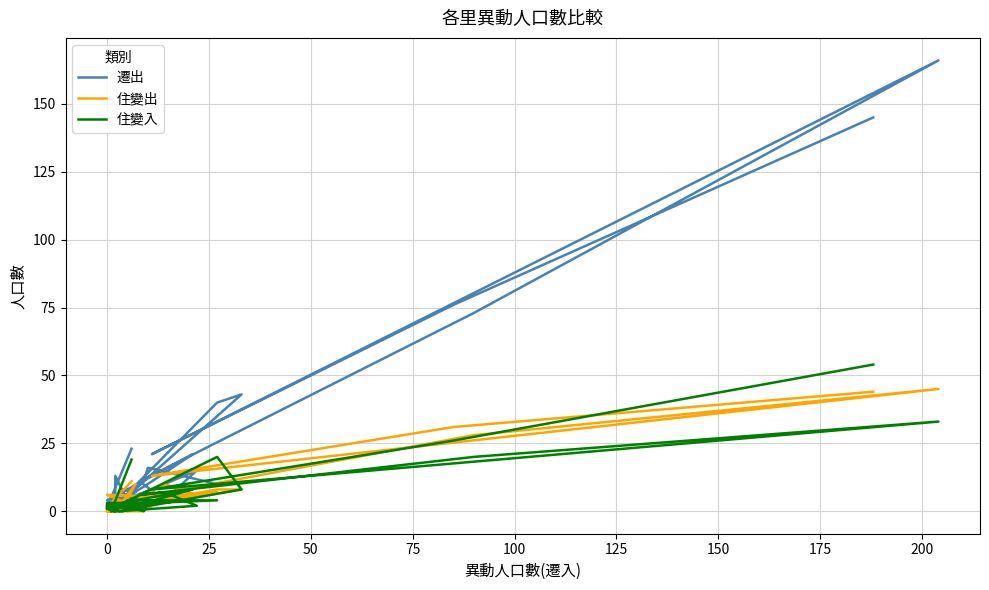

Which series has the largest total across all categories?

遷出